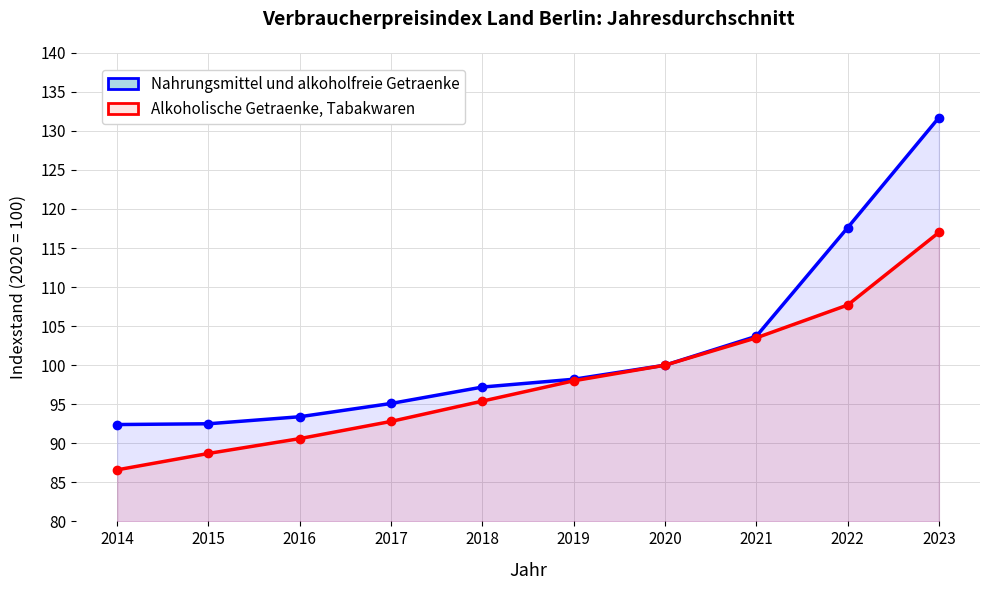

The value of Alkoholische Getraenke, Tabakwaren at 2023 is 77.7. True or false?

False